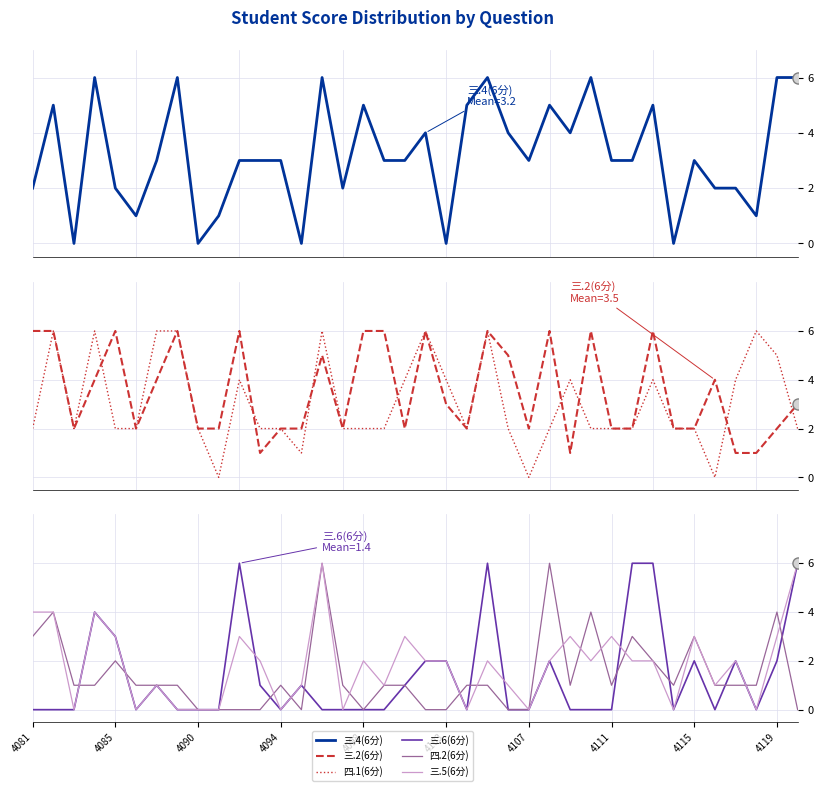

What is the sum of all 三.2(6分) values?

134